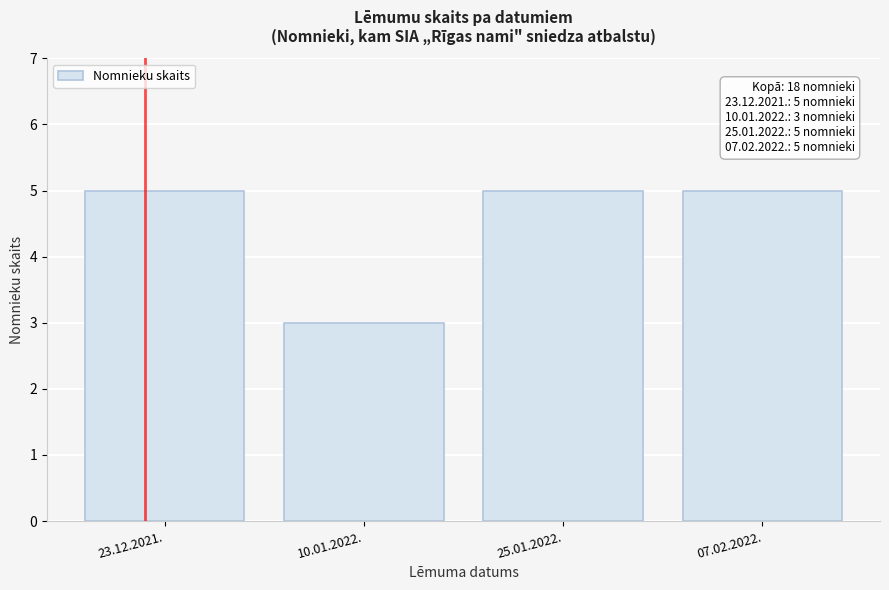

Reading right to left, list all the values displayed in this chart.

07.02.2022.=5	25.01.2022.=5	10.01.2022.=3	23.12.2021.=5